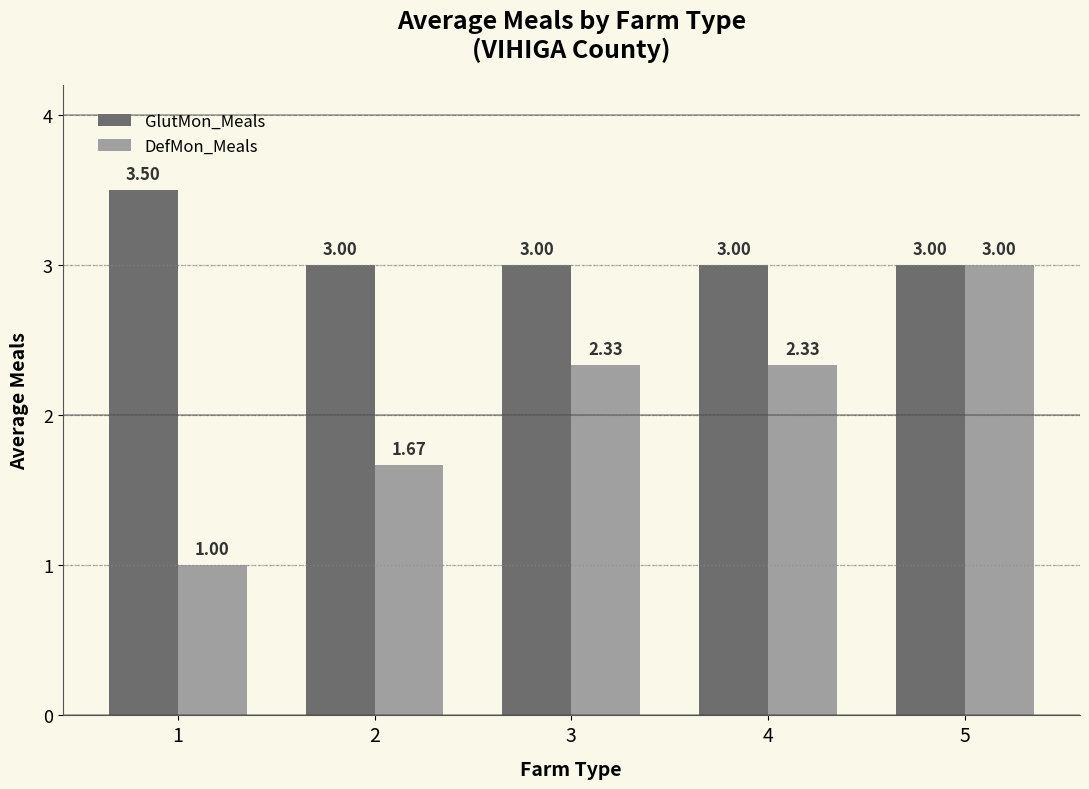

What is the spread (max minus min) of values at 1?

2.5